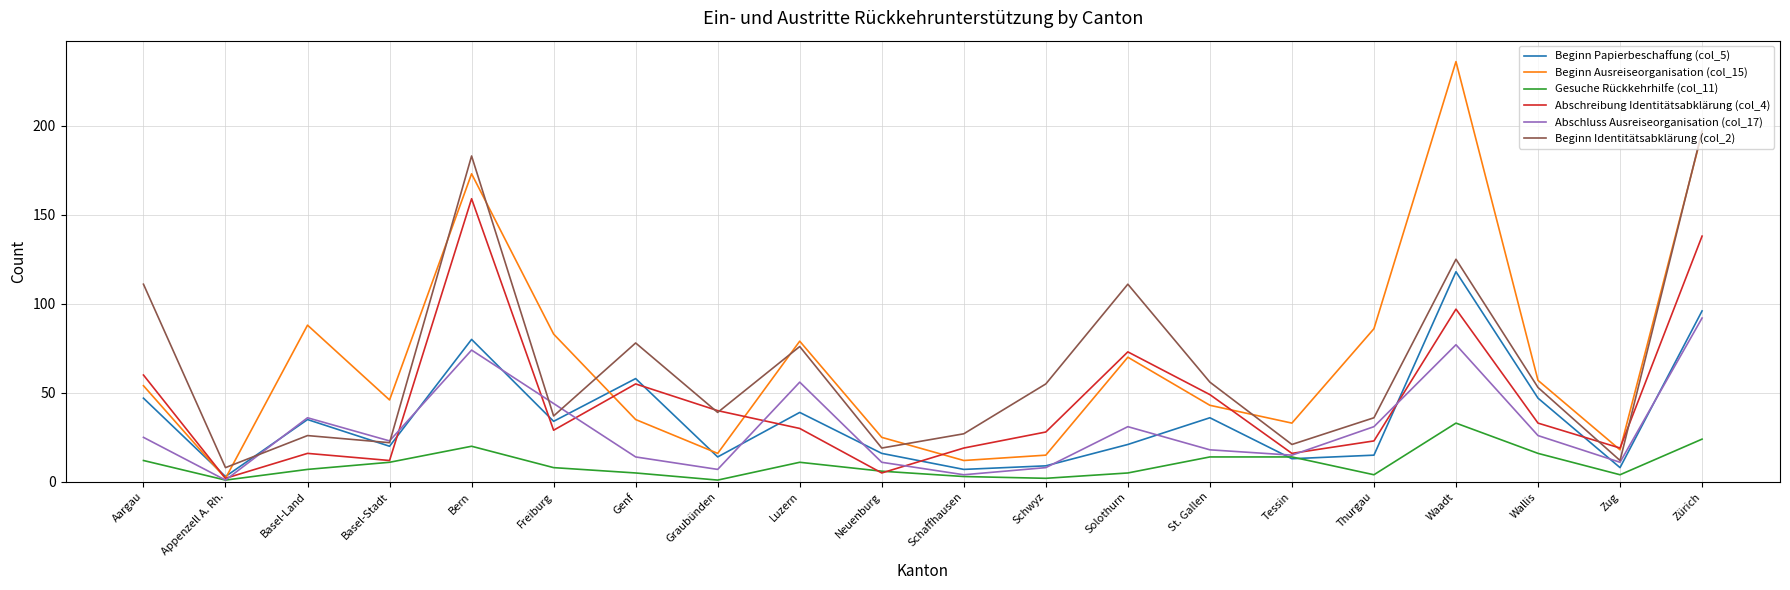

Reading left to right, extract all data points from this chart.

Beginn Papierbeschaffung (col_5): 47	3	35	20	80	34	58	14	39	16	7	9	21	36	13	15	118	47	8	96
Beginn Ausreiseorganisation (col_15): 54	2	88	46	173	83	35	16	79	25	12	15	70	43	33	86	236	57	18	196
Gesuche Rückkehrhilfe (col_11): 12	1	7	11	20	8	5	1	11	6	3	2	5	14	14	4	33	16	4	24
Abschreibung Identitätsabklärung (col_4): 60	2	16	12	159	29	55	40	30	5	19	28	73	49	16	23	97	33	19	138
Abschluss Ausreiseorganisation (col_17): 25	1	36	23	74	44	14	7	56	11	4	8	31	18	15	31	77	26	11	92
Beginn Identitätsabklärung (col_2): 111	8	26	22	183	37	78	39	76	19	27	55	111	56	21	36	125	53	12	197